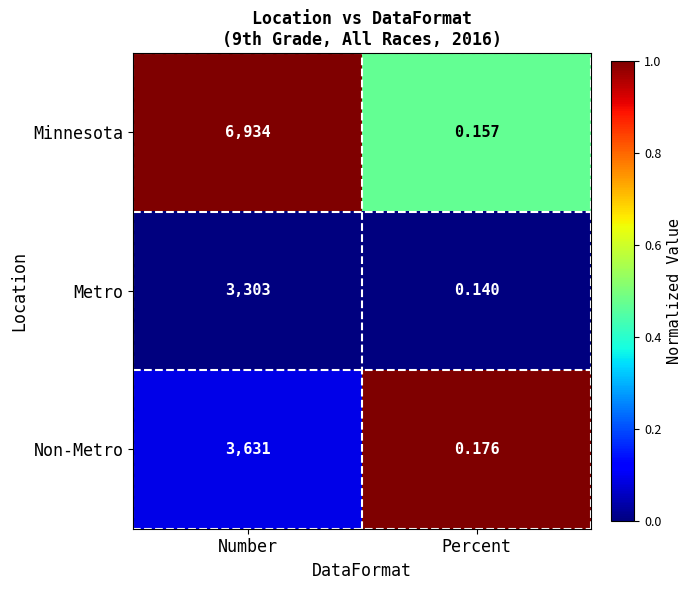

Between Number and Percent, which series saw the biggest shift?

Minnesota